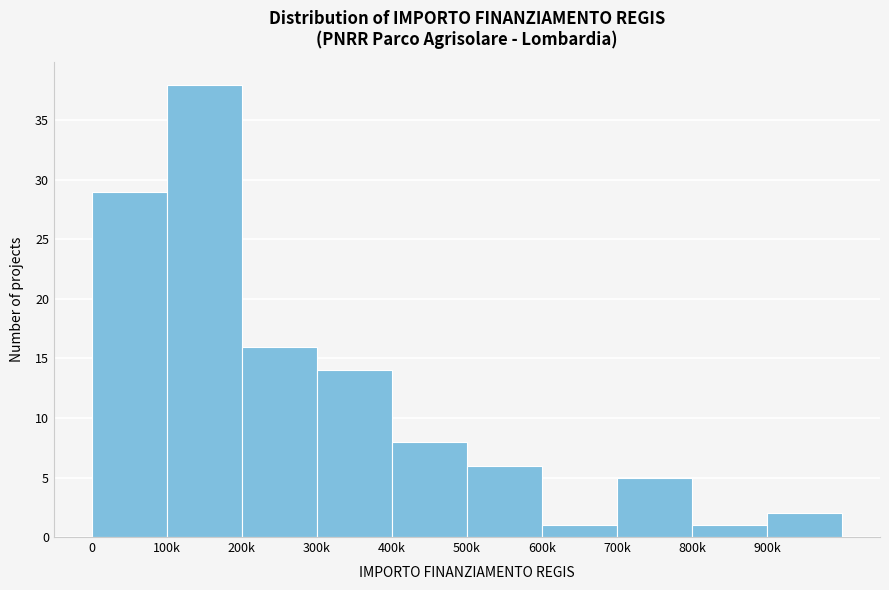

Reading left to right, transcribe all the data shown in this chart.

29	38	16	14	8	6	1	5	1	2